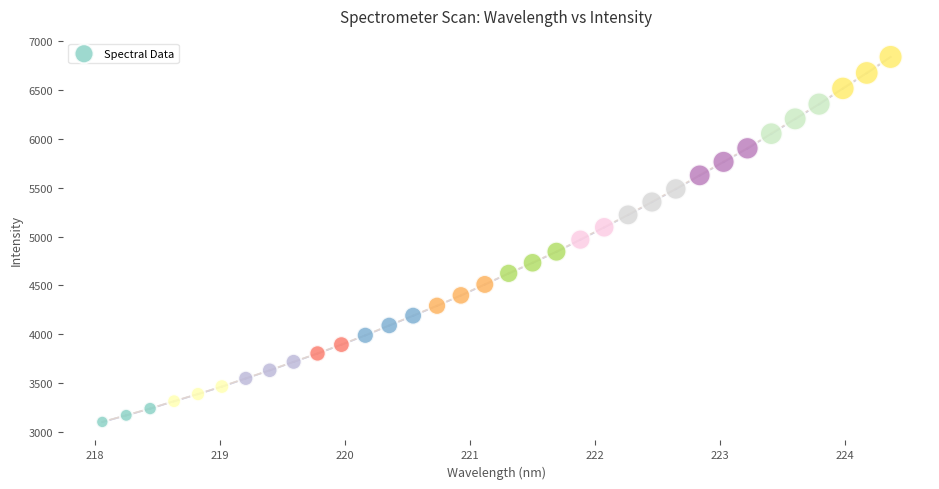

What is the range of X values (max minus min)?

6.3